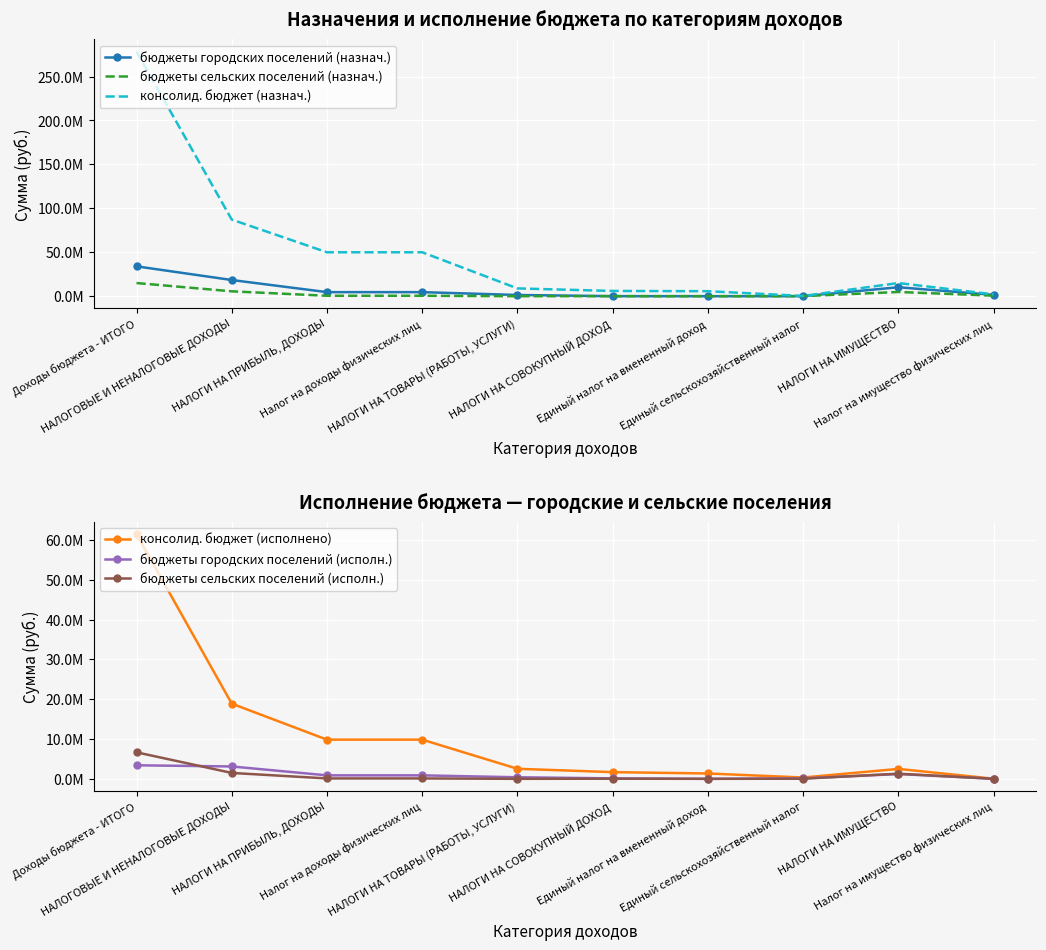

True or false: консолид. бюджет (назнач.) has a value of 6263236.0 at НАЛОГИ НА ИМУЩЕСТВО.

False